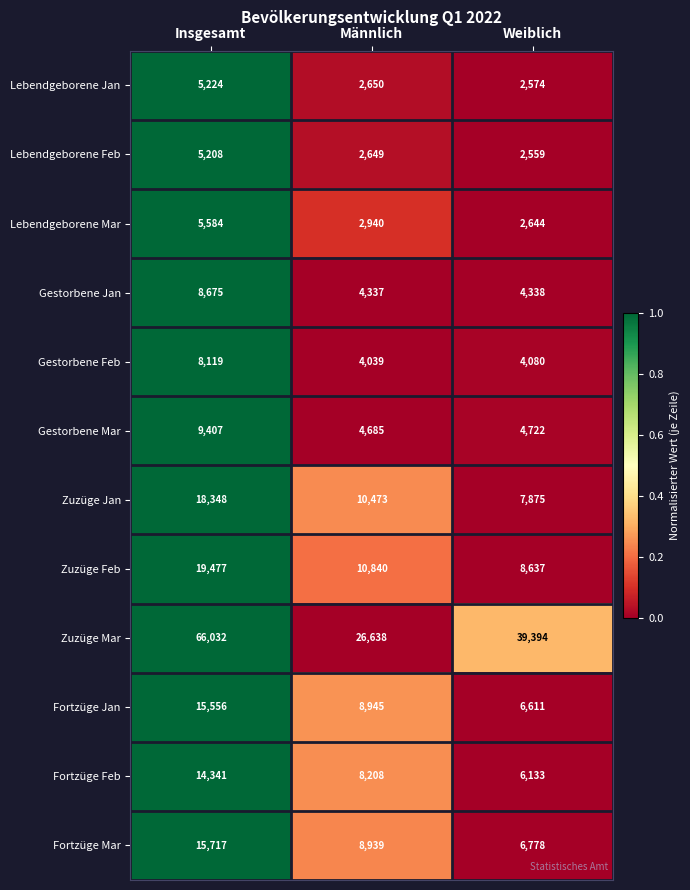

The value of Lebendgeborene Jan at Männlich is 2650. True or false?

True